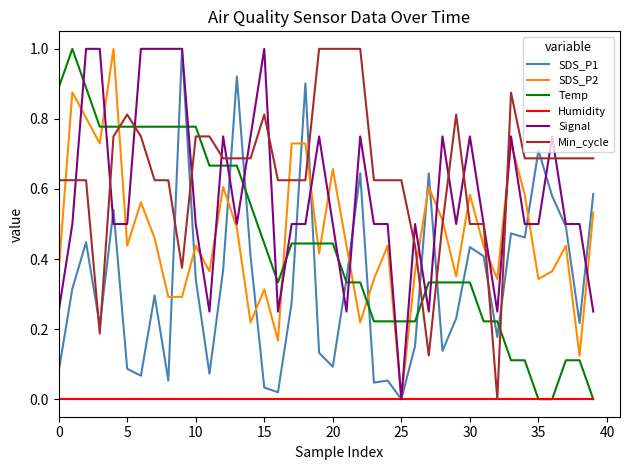

Which series ends up on top after the final intersection of SDS_P1 and Min_cycle?

Min_cycle